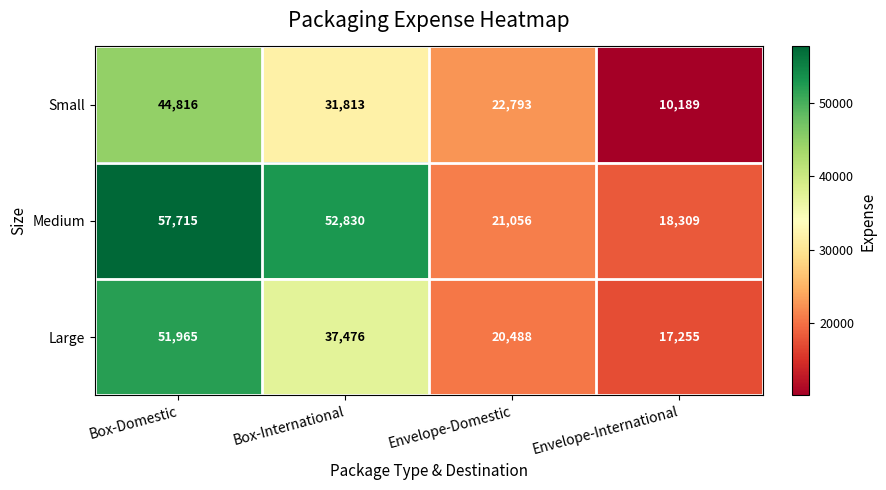

At how many categories does at least one series exceed 55036?

1